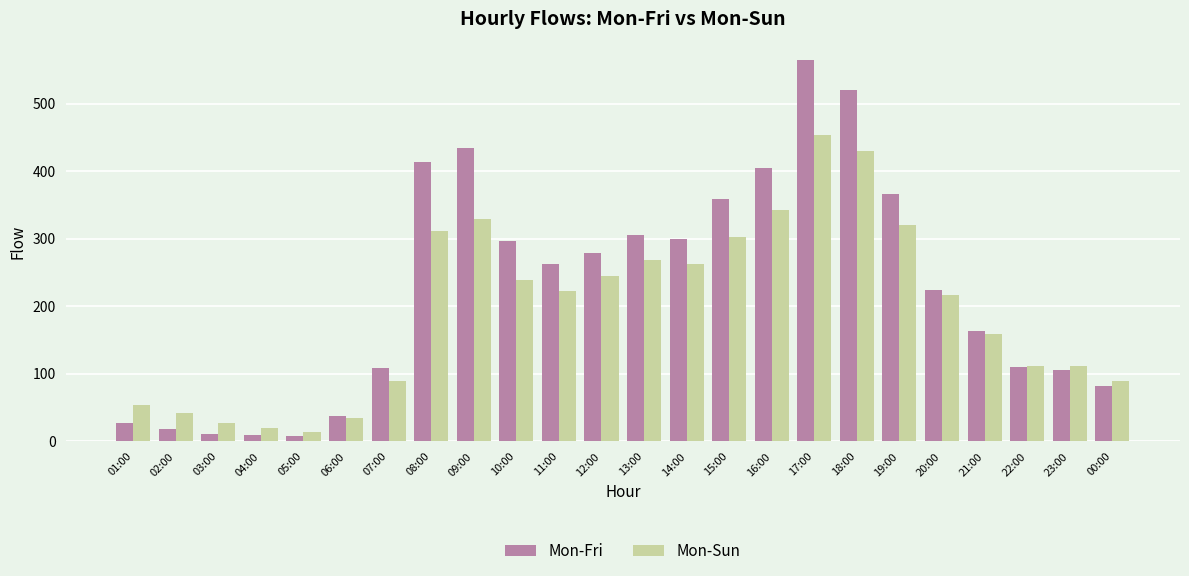

What is the total value across all series at 09:00?

763